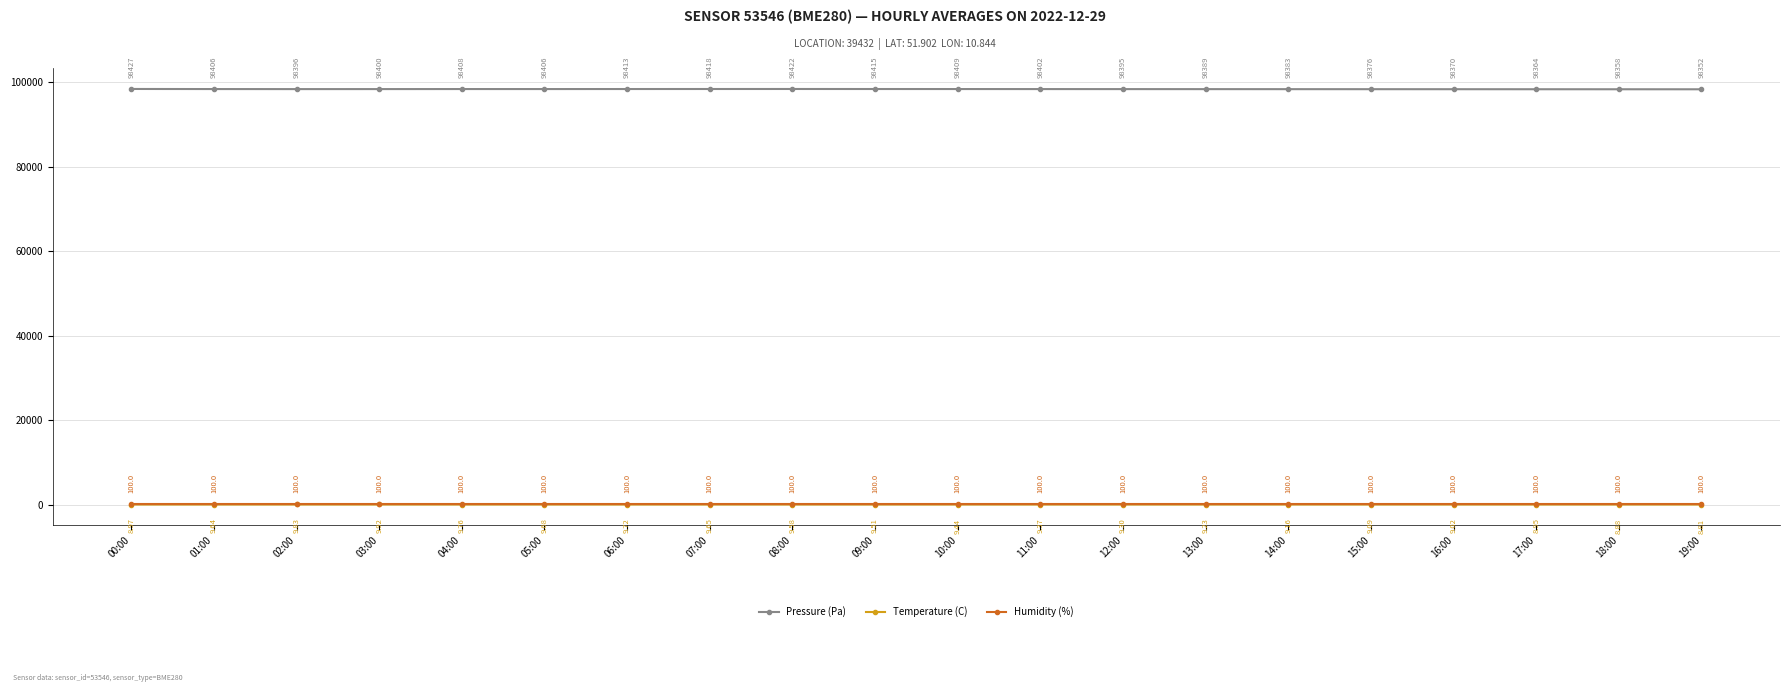

Which series changed the most between 11:00 and 17:00?

Pressure (Pa)